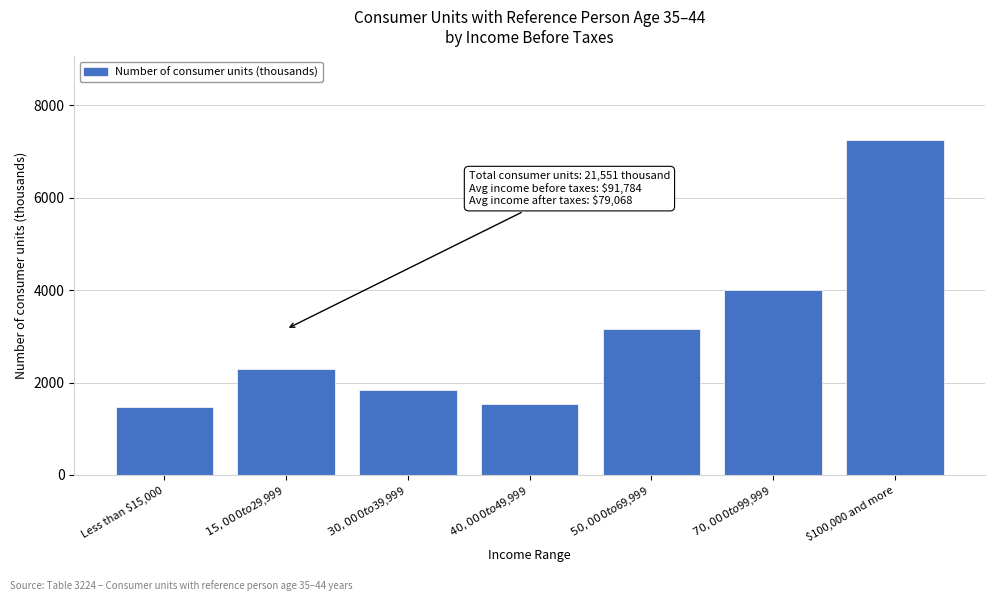

Reading right to left, extract all data points from this chart.

7249	4006	3158	1537	1844	2290	1466